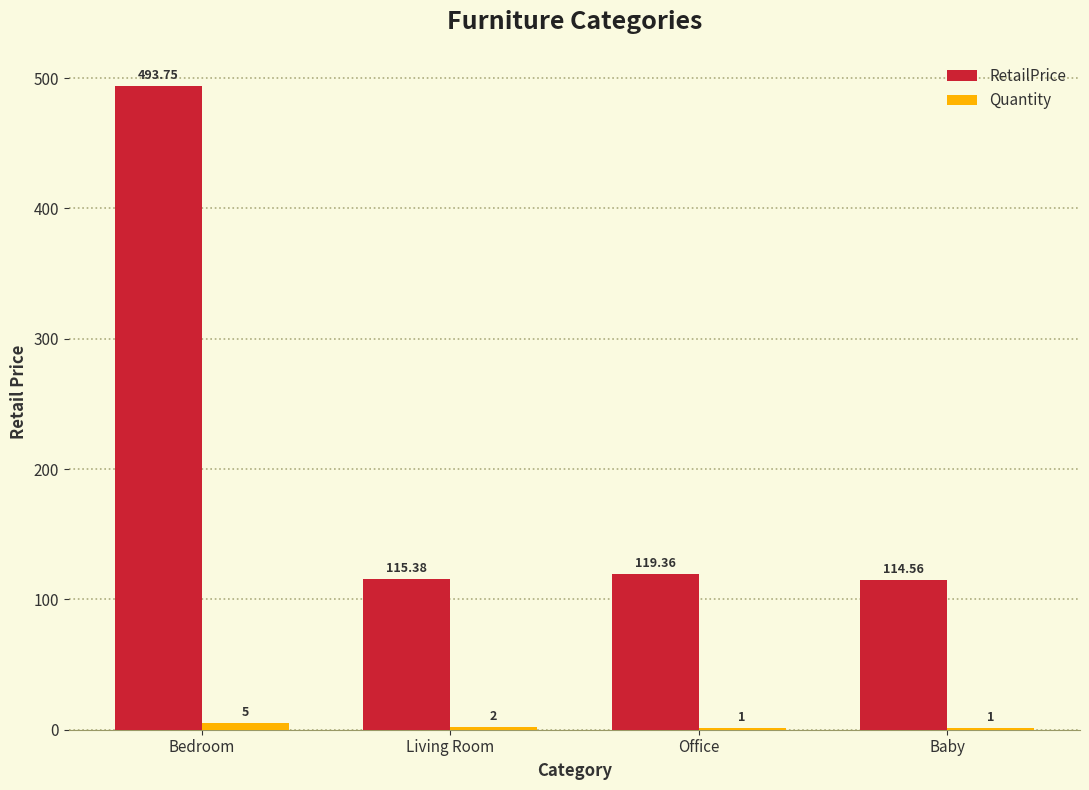

Which series changed the most between Office and Baby?

RetailPrice